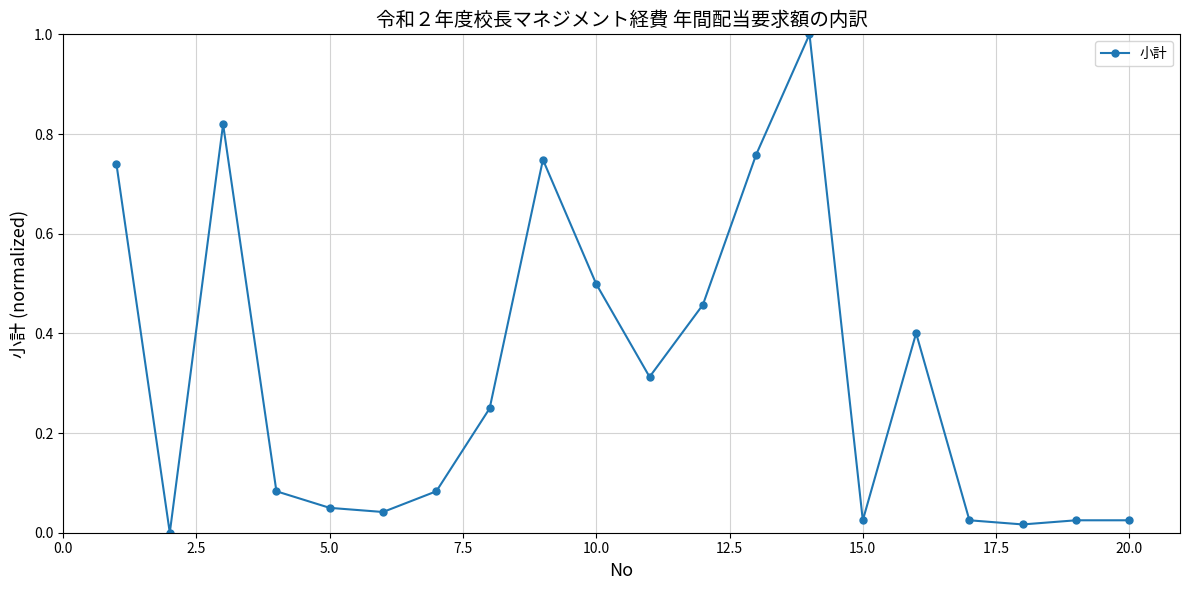

What is the maximum value shown in the chart?

1.0